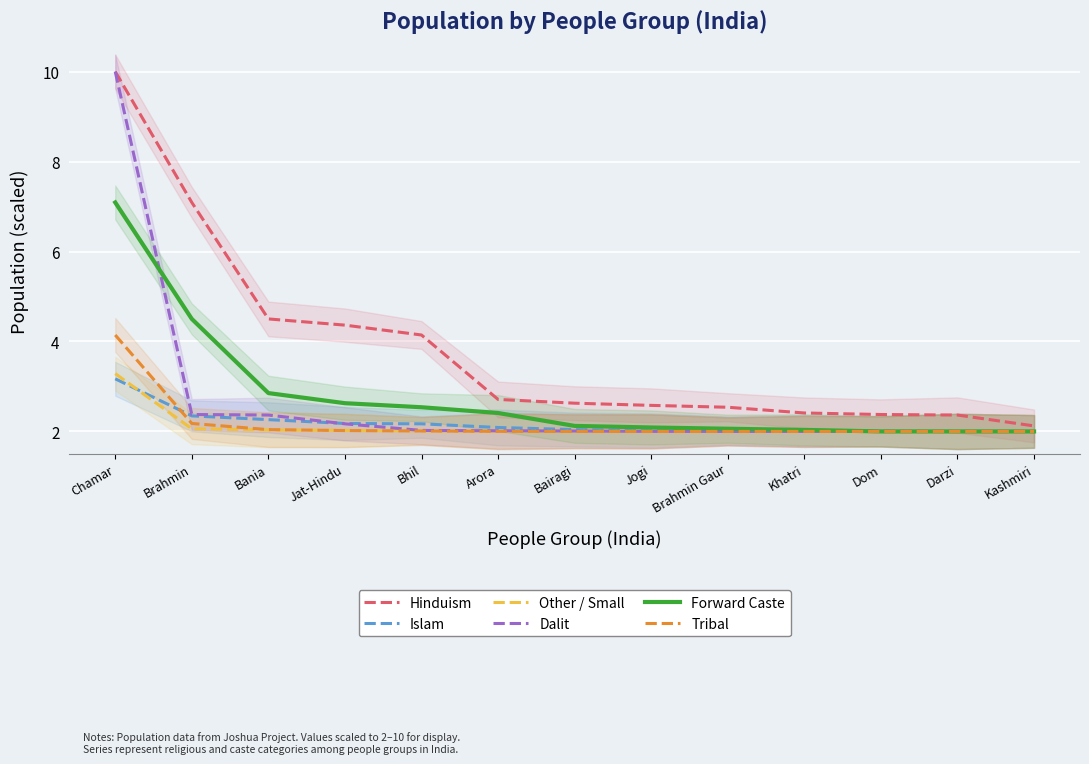

Rank the categories by Dalit value from highest to lowest.

Chamar, Brahmin, Bania, Jat-Hindu, Bhil, Arora, Bairagi, Jogi, Brahmin Gaur, Khatri, Dom, Darzi, Kashmiri